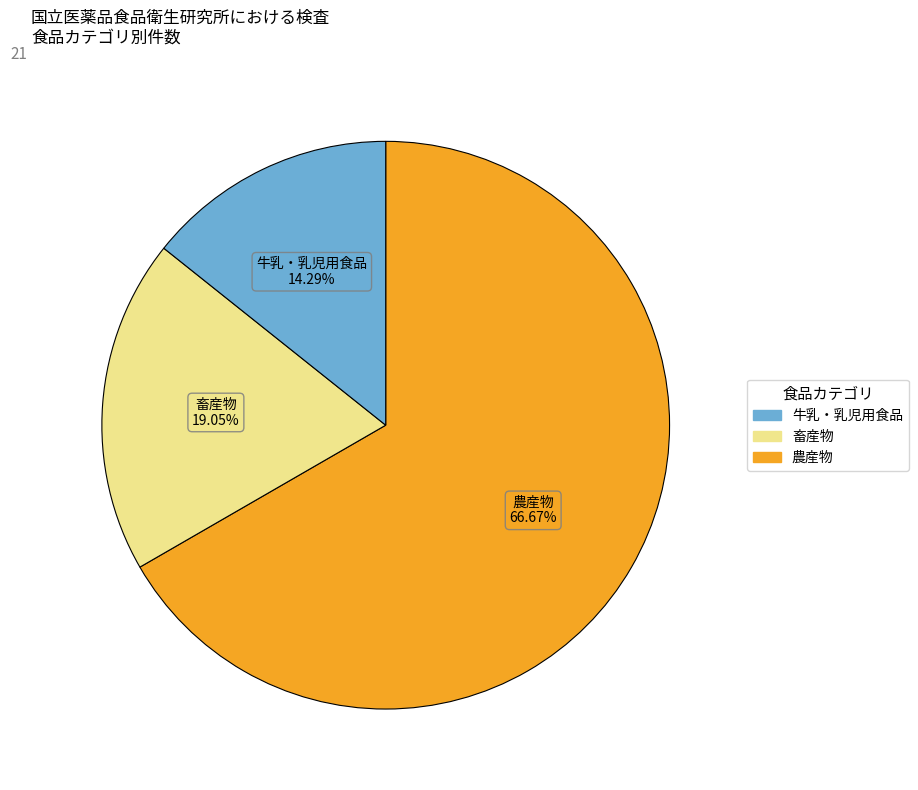

To the nearest percent, what is the difference between the largest and smallest slice percentages?

52%